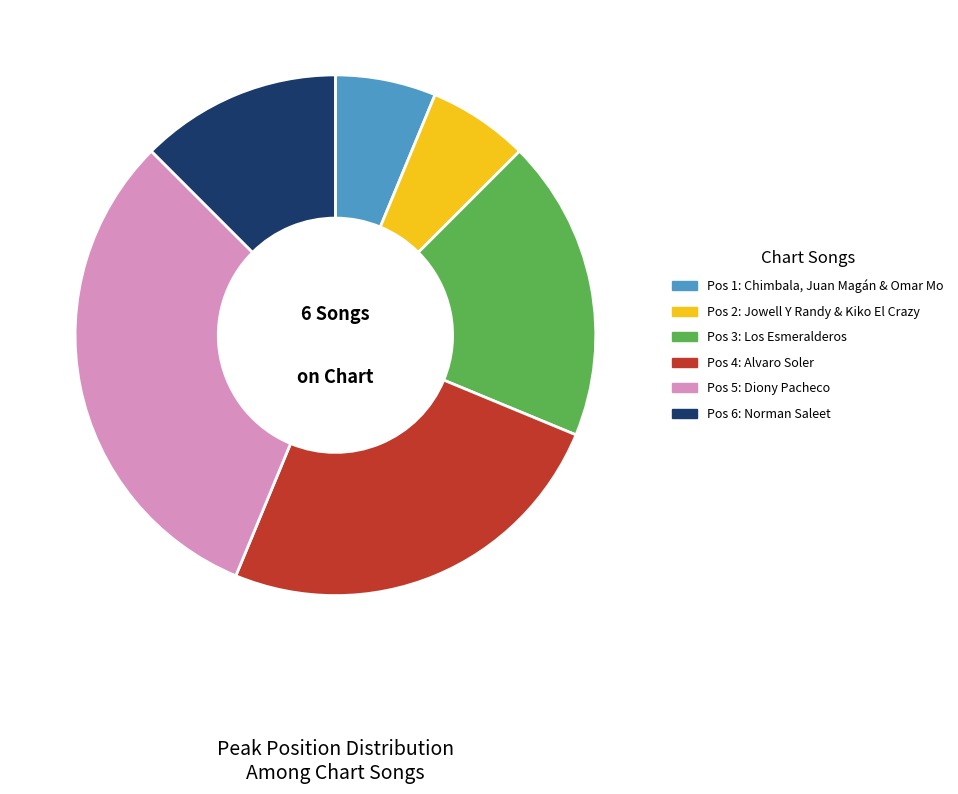

Is there any slice that represents more than half of the pie?

No